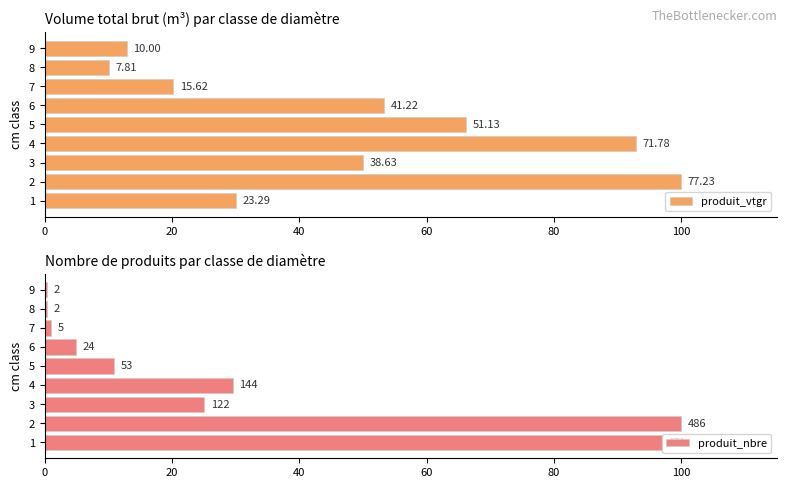

Is it true that produit_nbre equals 0.4 at 8?

True